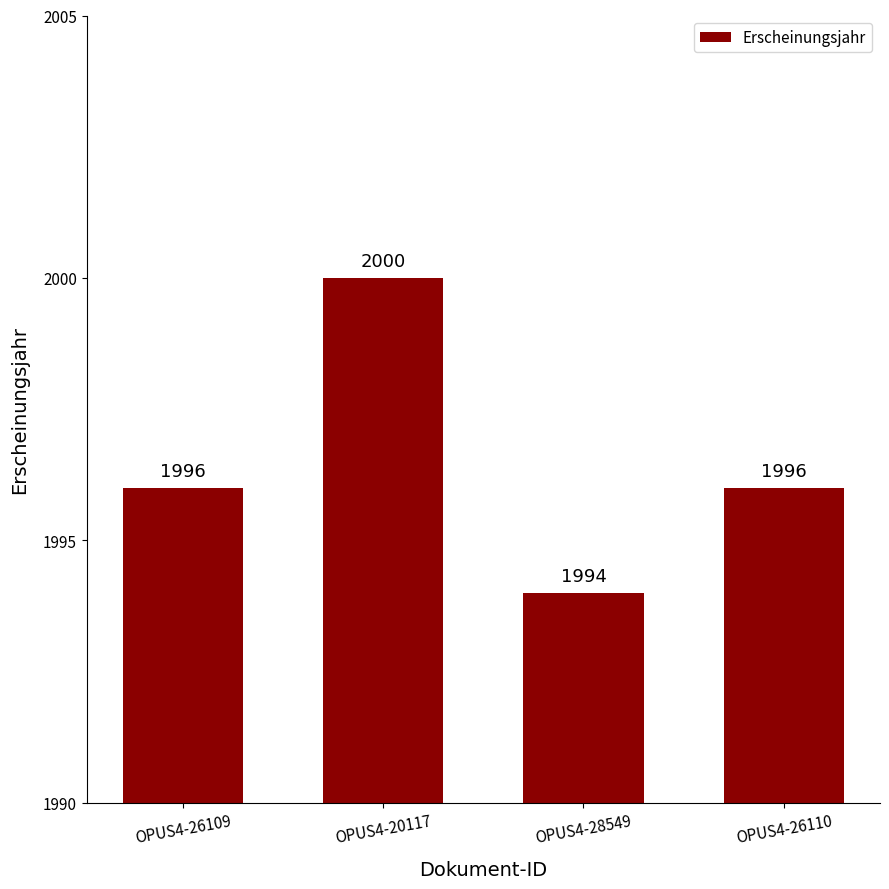

True or false: the data shows 1996 at OPUS4-26109.

True